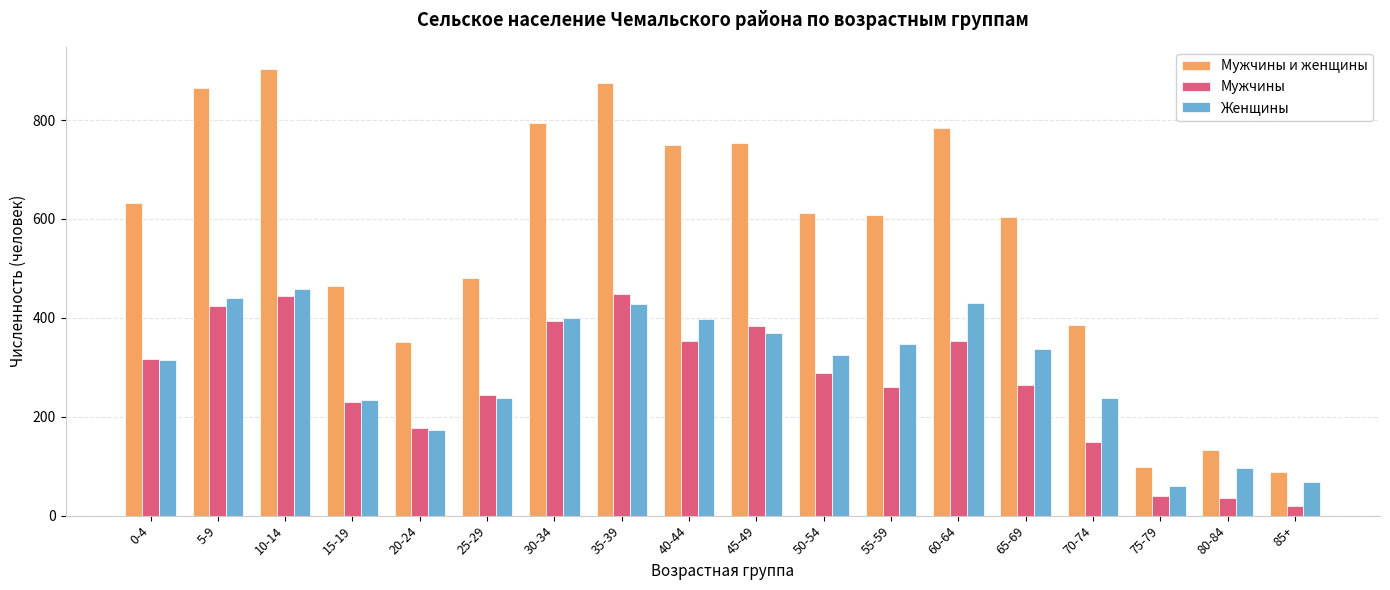

What is the label of the 11th bar from the left?

50-54